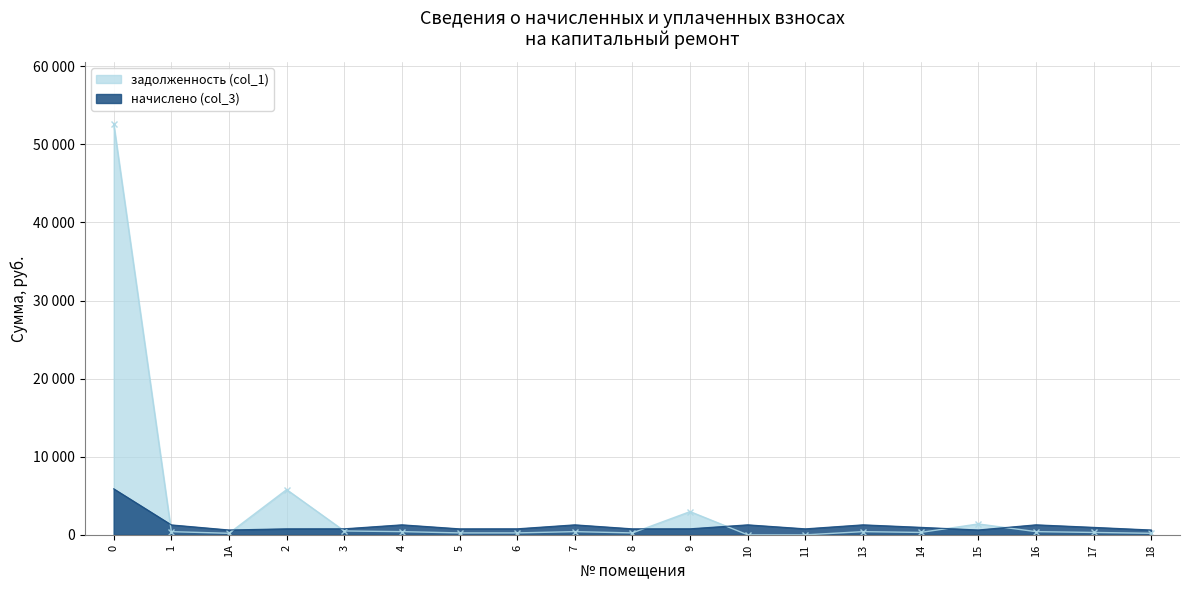

How many categories are shown in the chart?

19